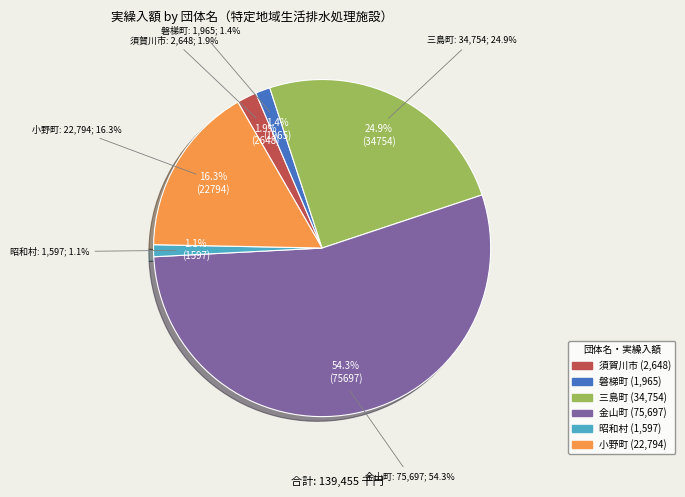

To the nearest percent, what portion does 須賀川市 represent?

2%